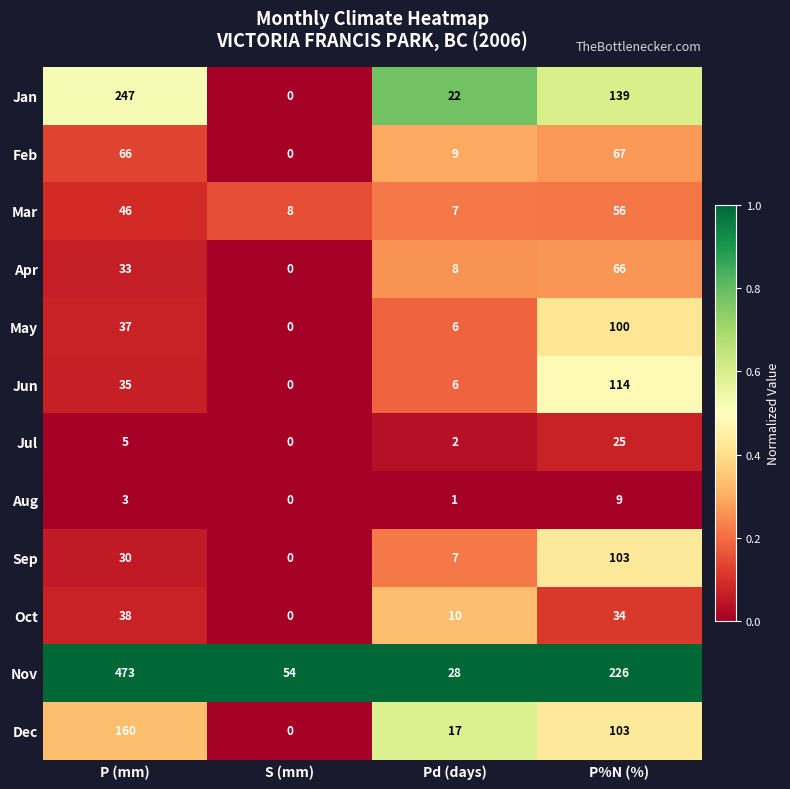

Which series has the widest spread of values?

Nov